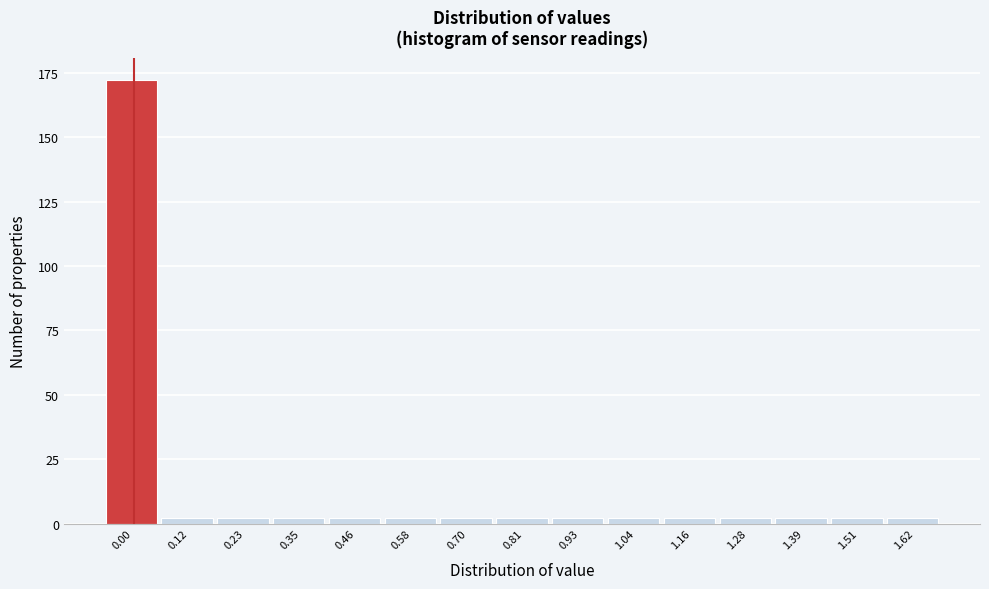

Reading left to right, list all the values displayed in this chart.

172	2	2	2	2	2	2	2	2	2	2	2	2	2	2